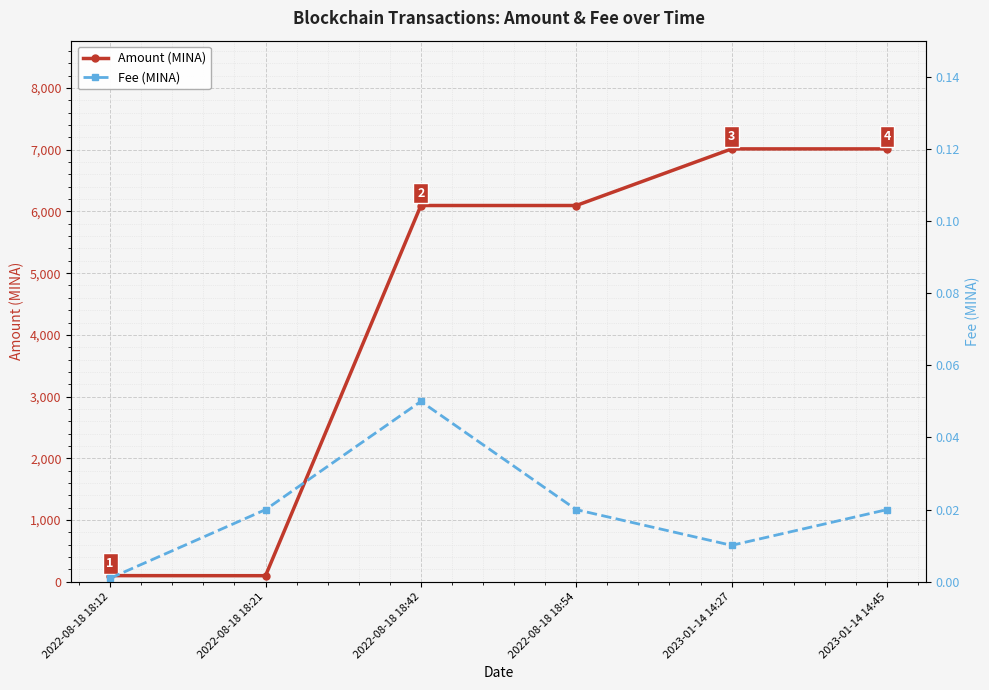

Read the Amount (MINA) value at 2022-08-18 18:42.

6095.7